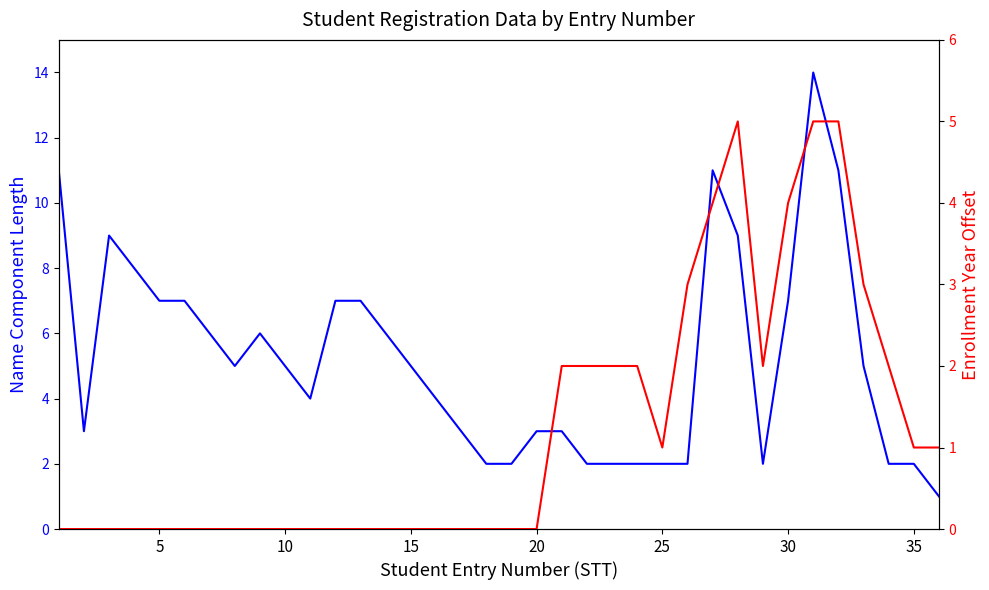

What is the greatest value displayed?

14